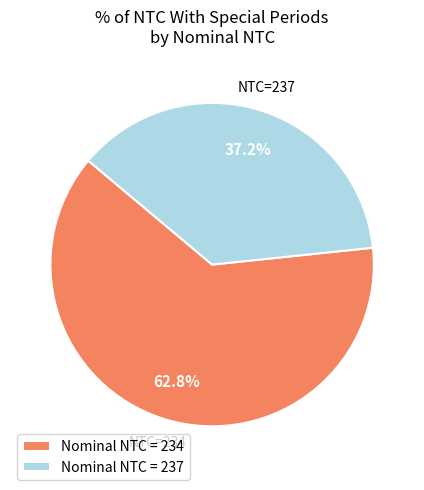

What percentage do Nominal NTC = 237 and Nominal NTC = 234 together represent?

100.0%